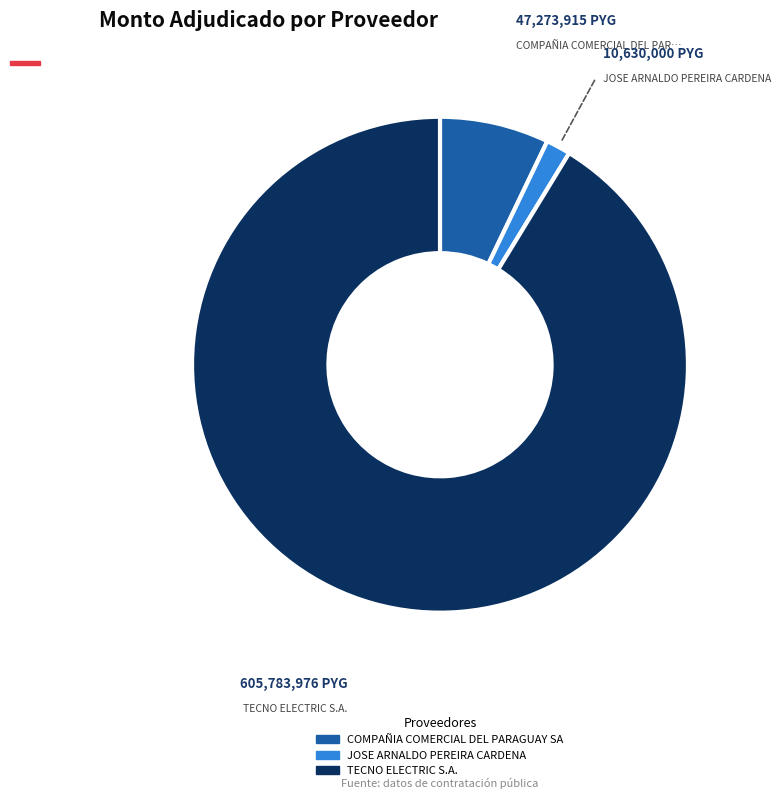

Count the number of slices in the pie.

3